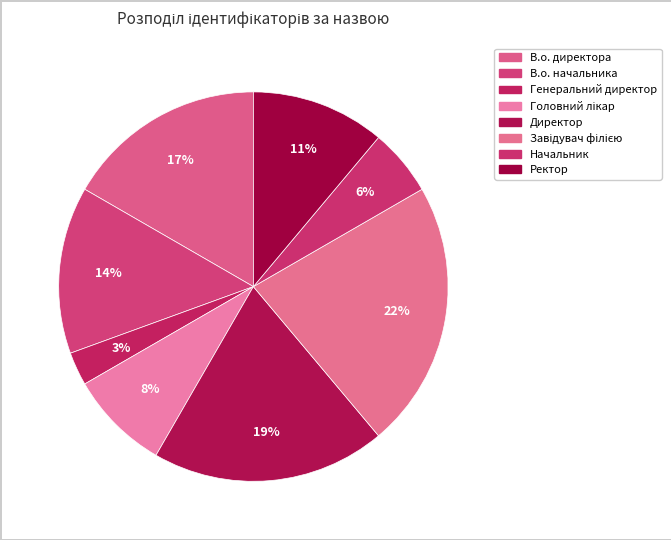

Is the sum of Начальник and Ректор greater than half?

No